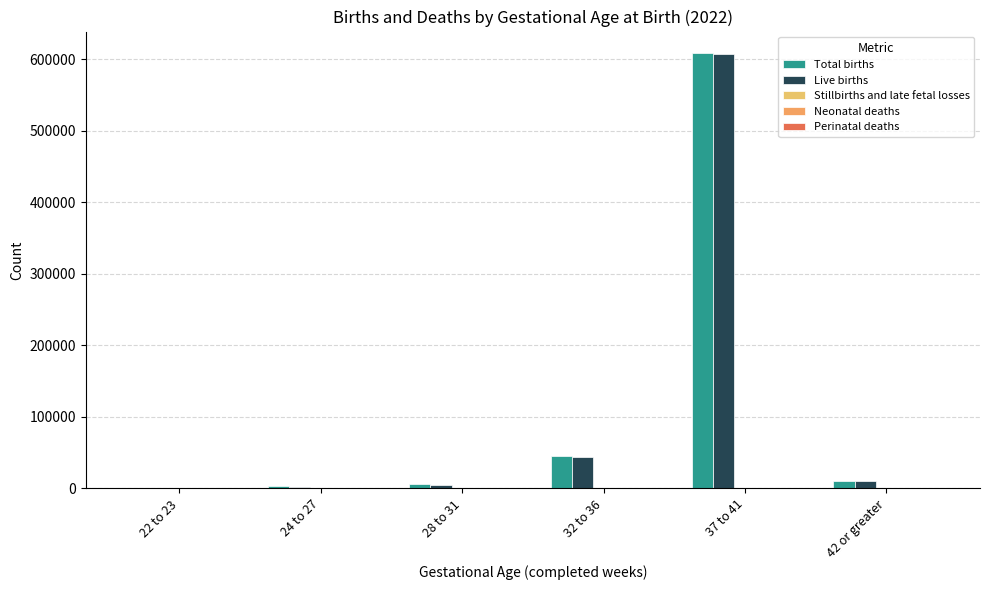

At which category is the sum across all series the highest?

37 to 41